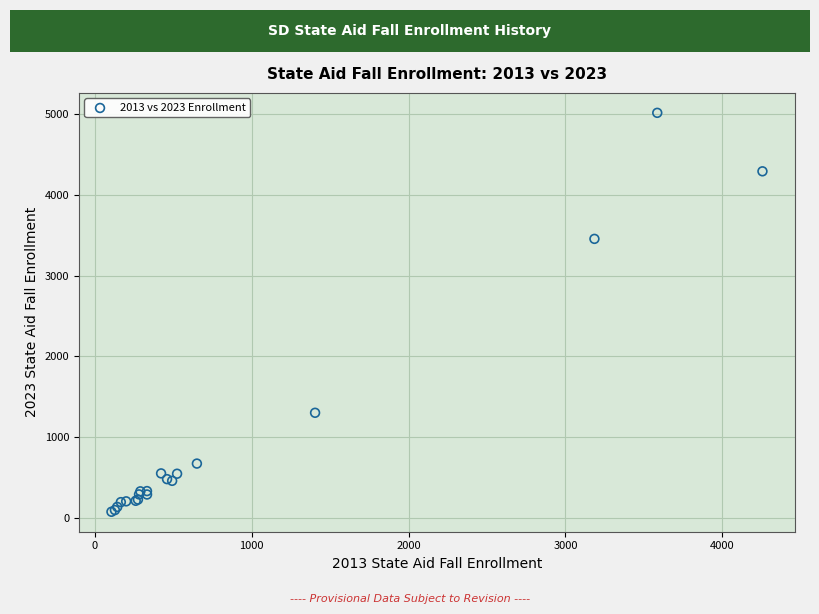

What Y value in the scatter plot is closest to 2546?

3455.9